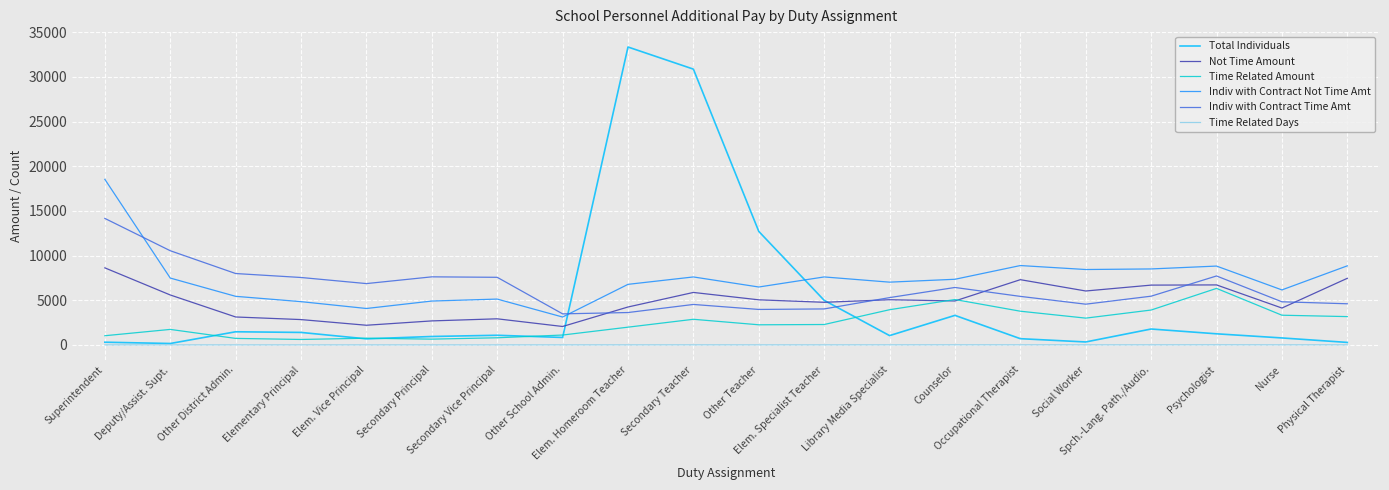

What is the sum of all Time Related Amount values?

49304.0